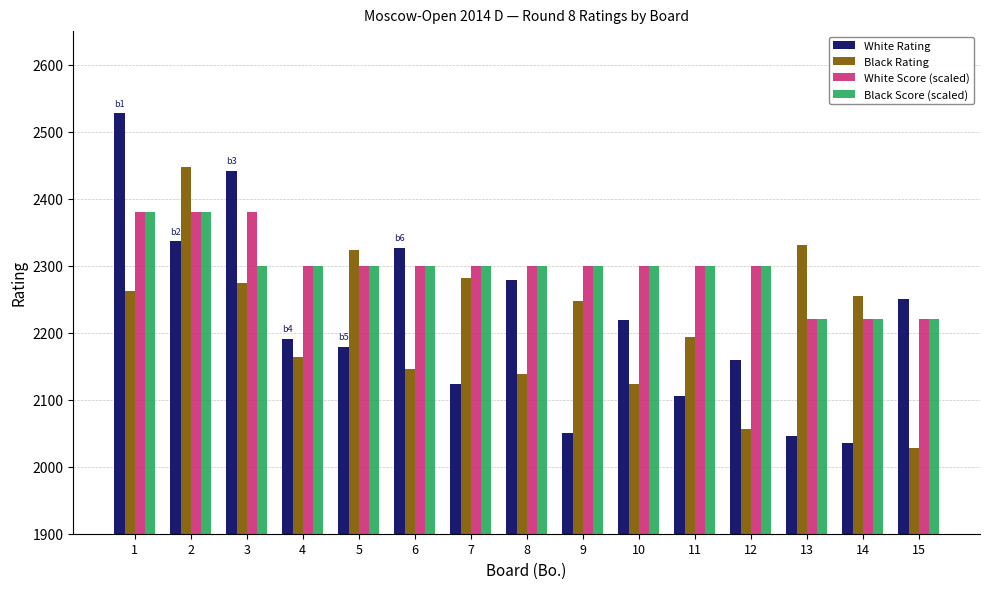

Are the bars horizontal?

No